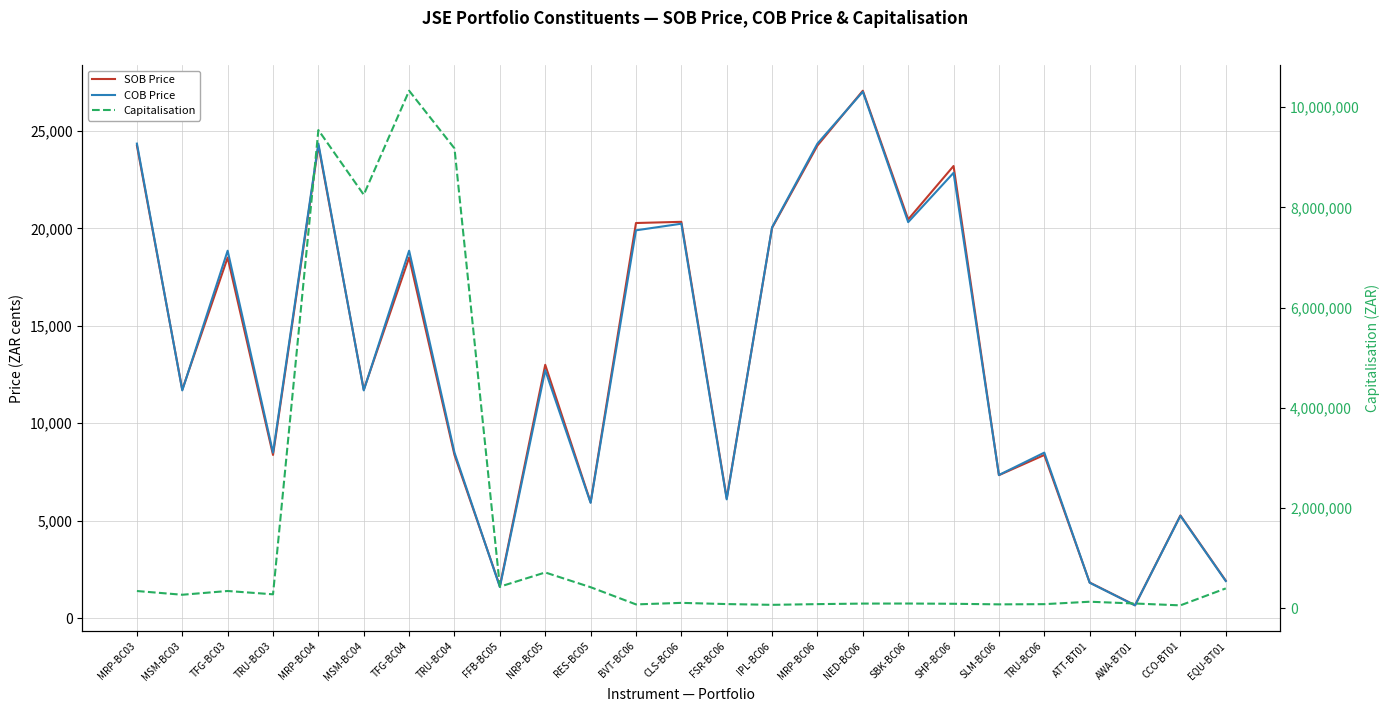

Which series has the largest range (max minus min)?

Capitalisation